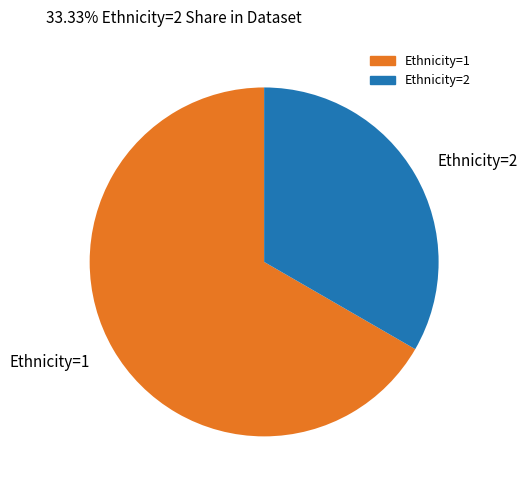

Rank the categories by value from lowest to highest.

Ethnicity=2, Ethnicity=1